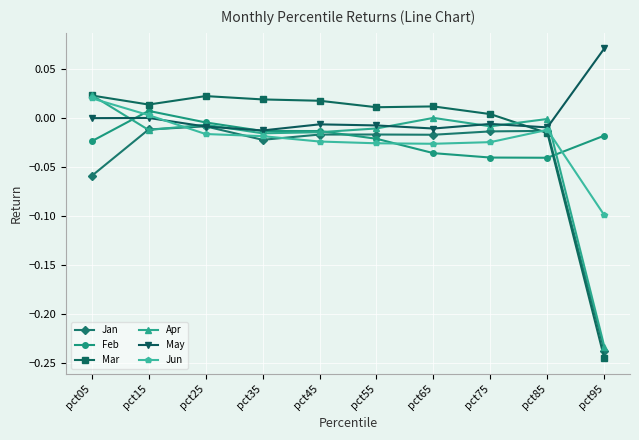

Which category has the lowest value in the Mar series?

pct95